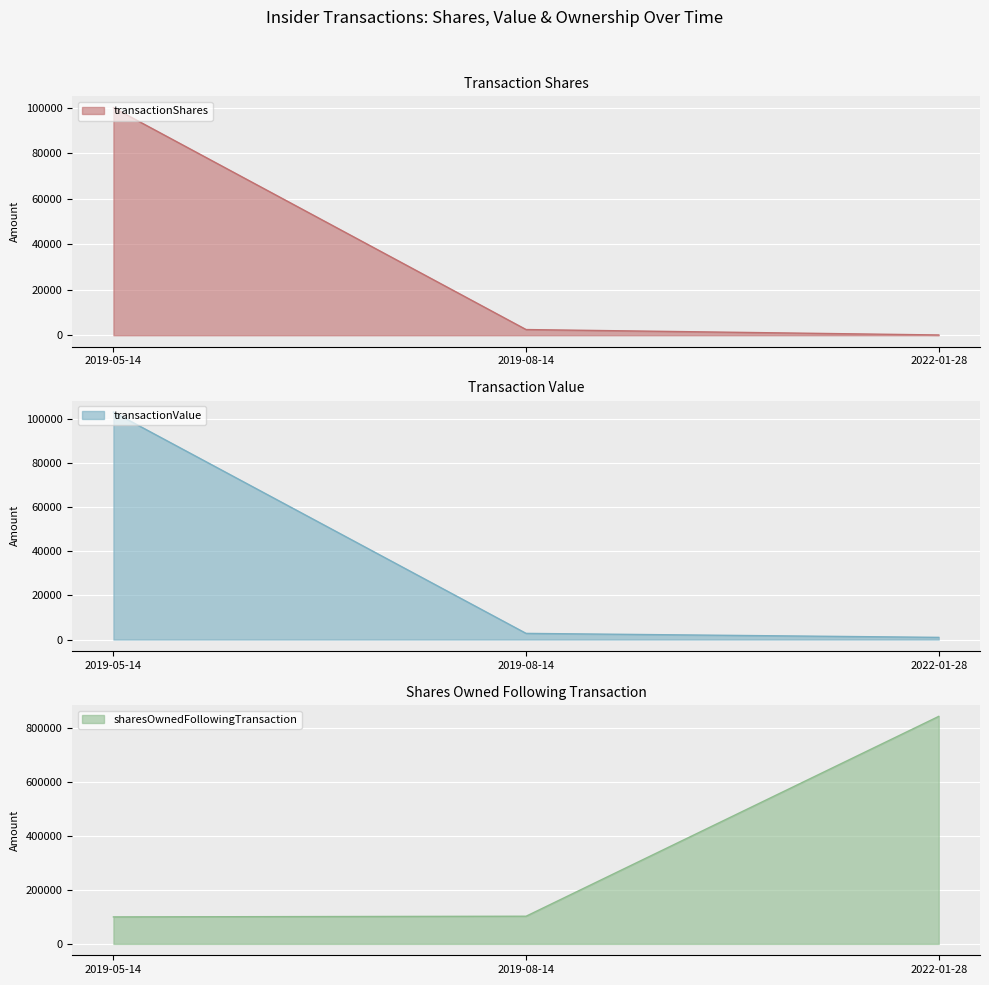

Reading left to right, list all the values displayed in this chart.

transactionShares: 2019-05-14=100000	2019-08-14=2500	2022-01-28=118
transactionValue: 2019-05-14=103000	2019-08-14=2800	2022-01-28=992
sharesOwnedFollowingTransaction: 2019-05-14=100000	2019-08-14=102500	2022-01-28=842575